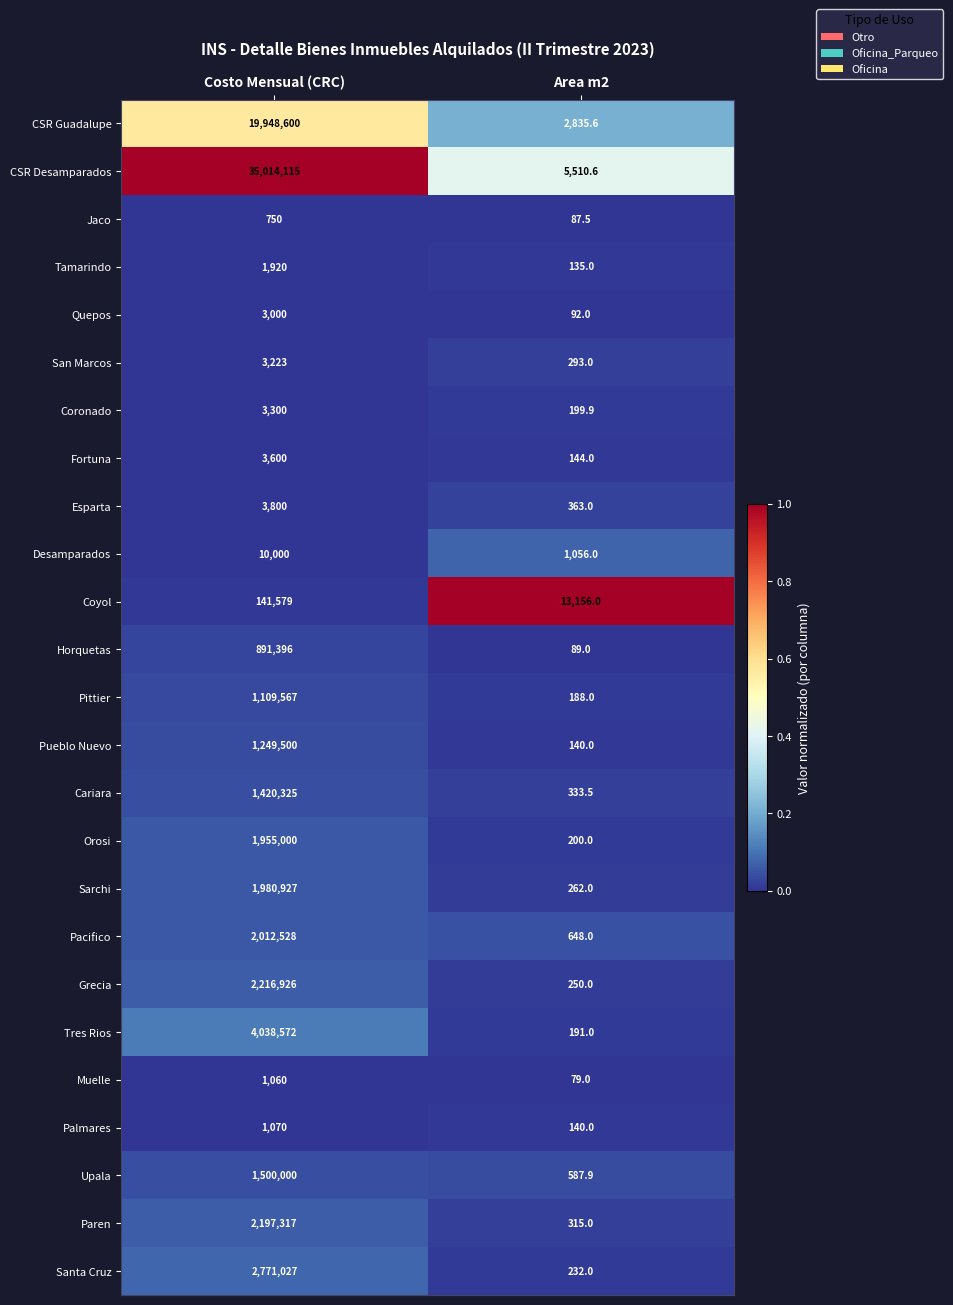

Is it true that Jaco equals 55.9 at Area m2?

False